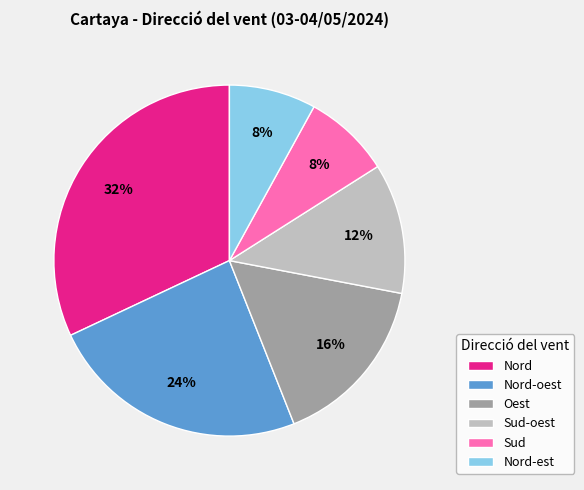

Does any single category account for the majority?

No